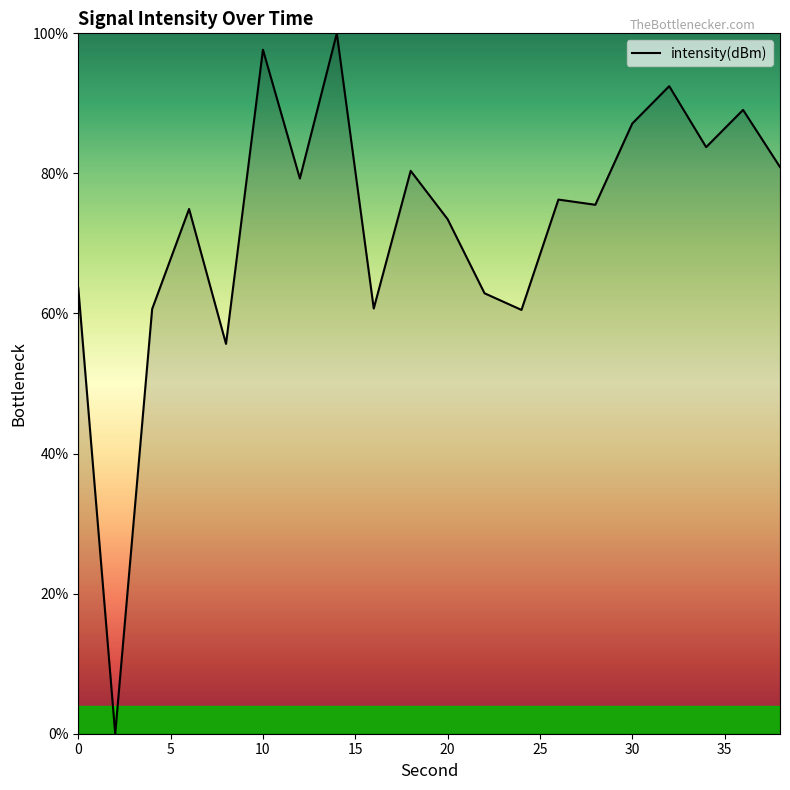

True or false: there are more than 2 points higher than both neighbors.

True